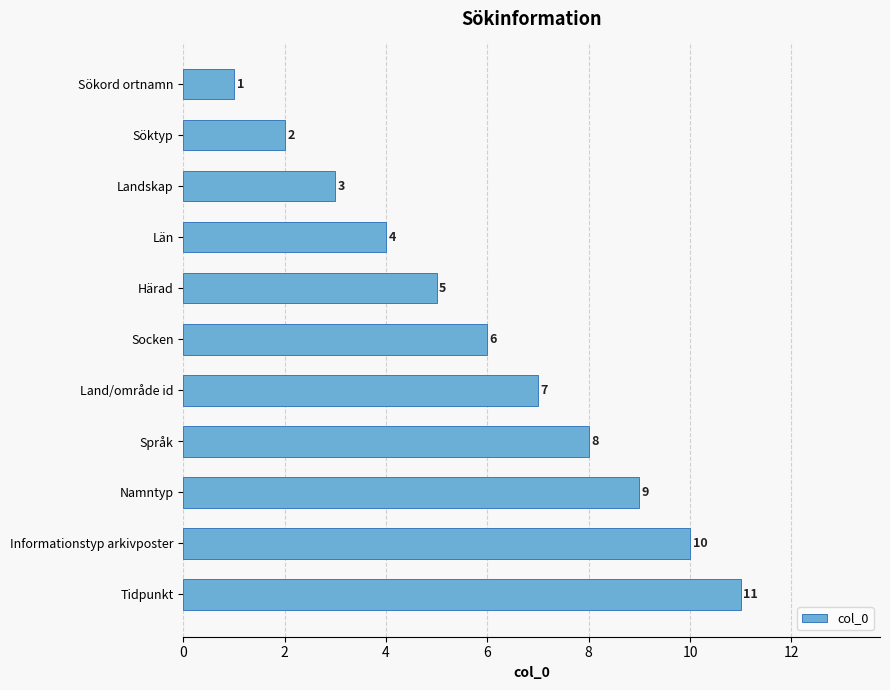

How many bars are there in total?

11